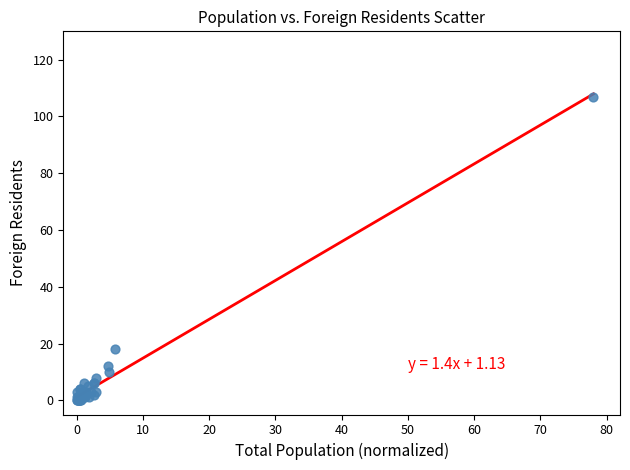

What Y value in the scatter plot is closest to 53?

18